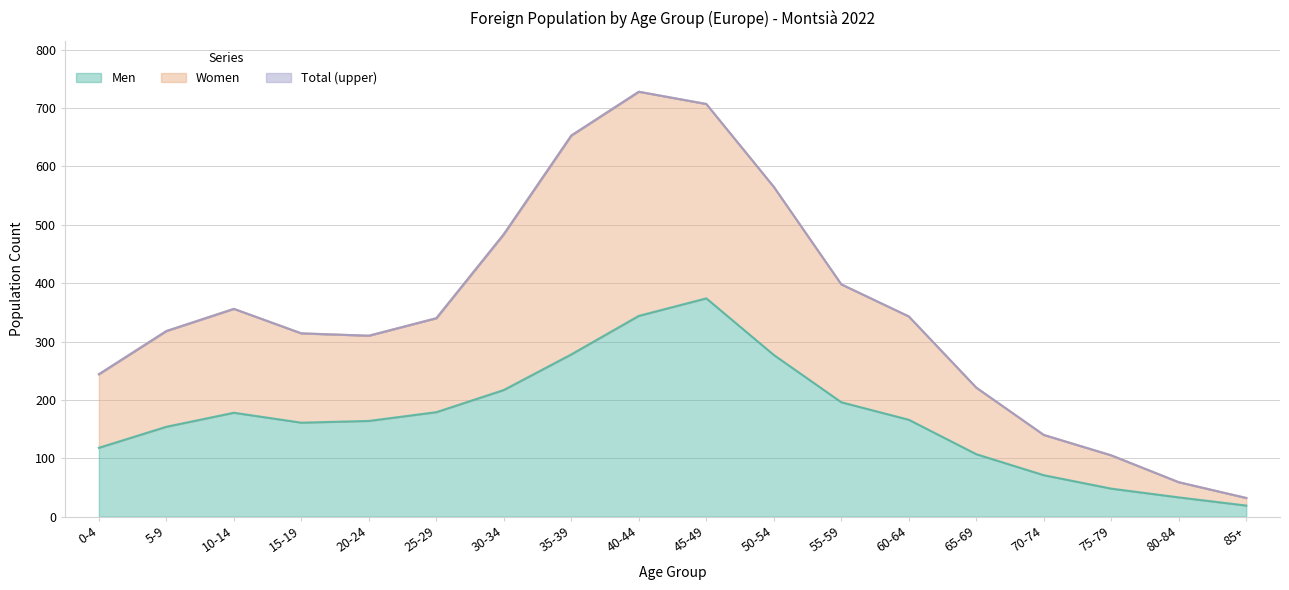

Which series has the largest range (max minus min)?

Women